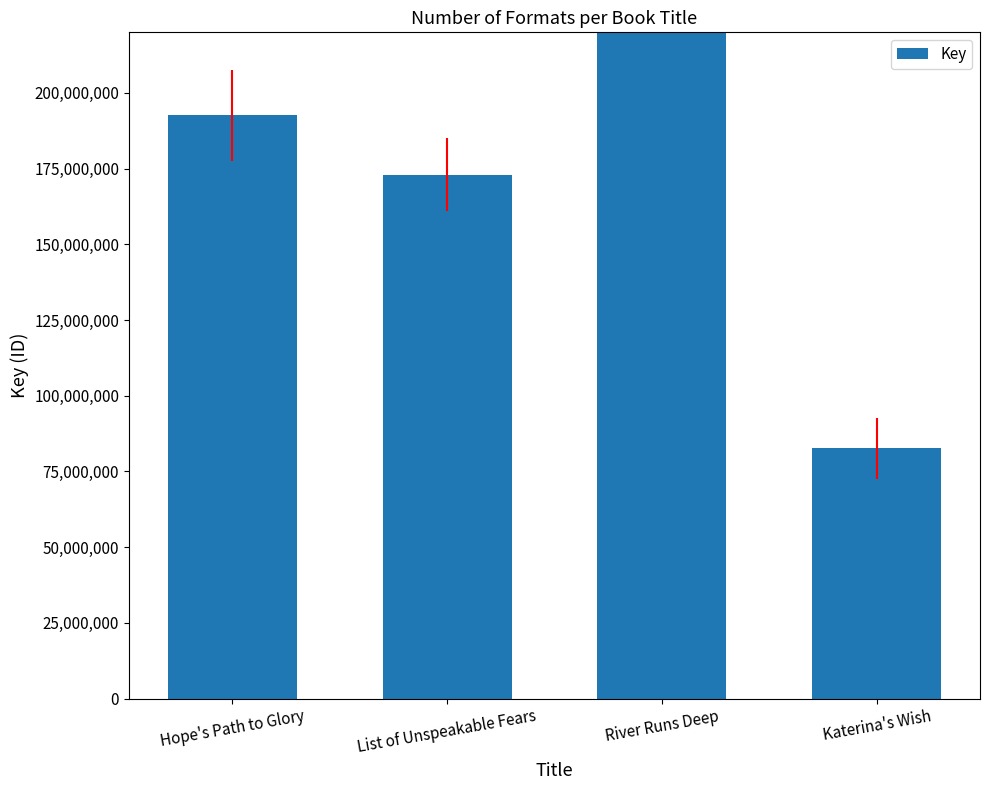

How many bars are there in total?

4